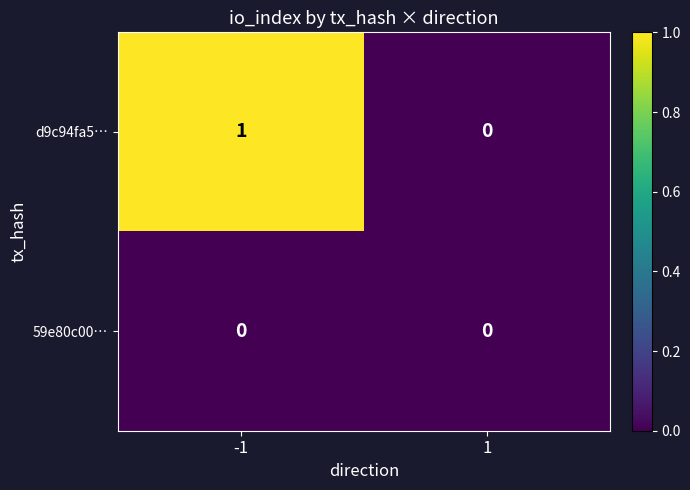

Which series has the largest total across all categories?

d9c94fa5…